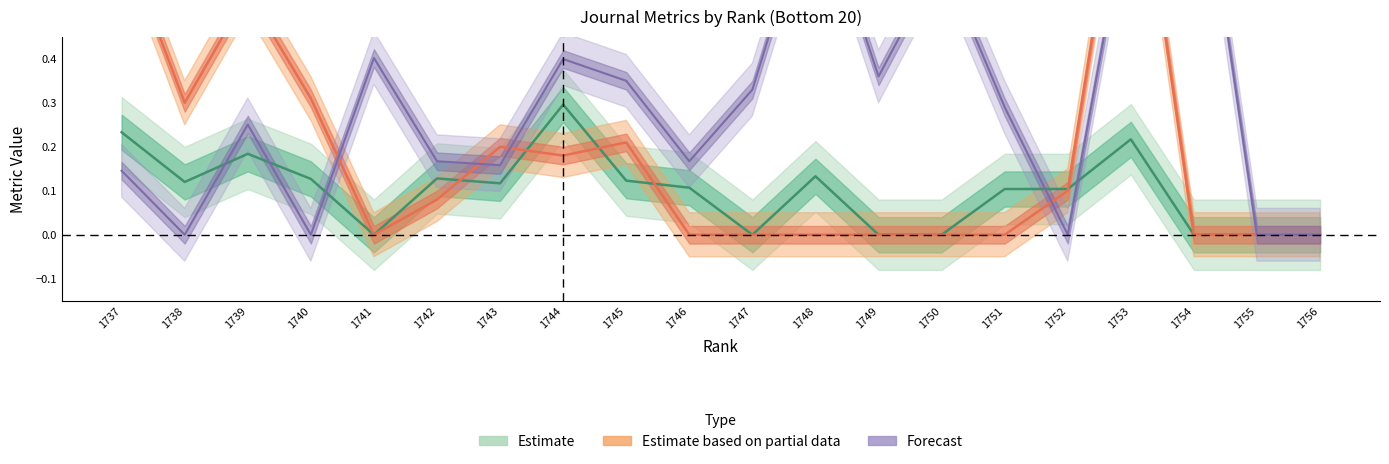

Where is Cites / Doc. (2years) nearest to the value 0?

1756